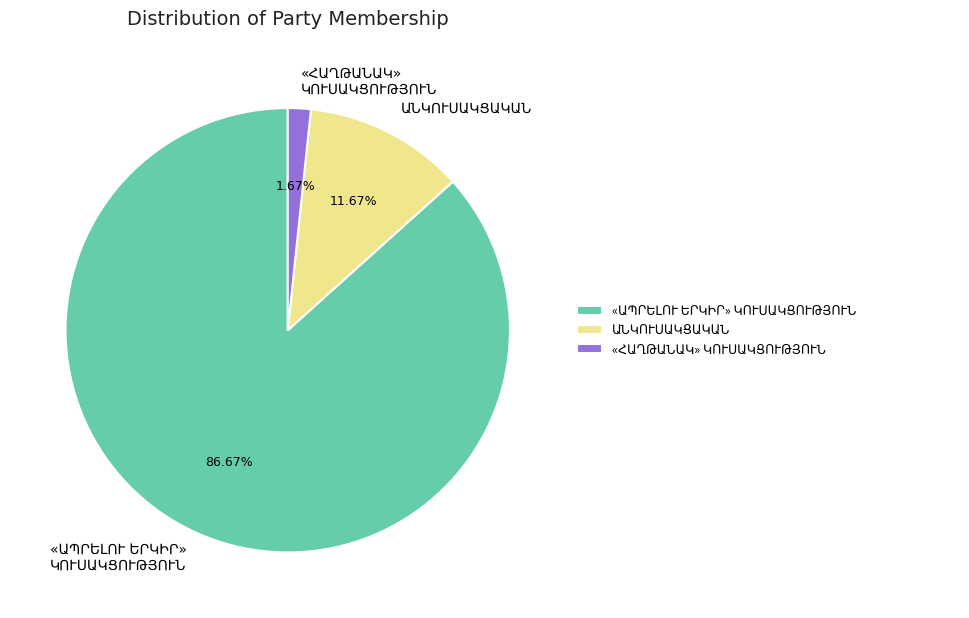

Is there a majority slice in this chart?

Yes